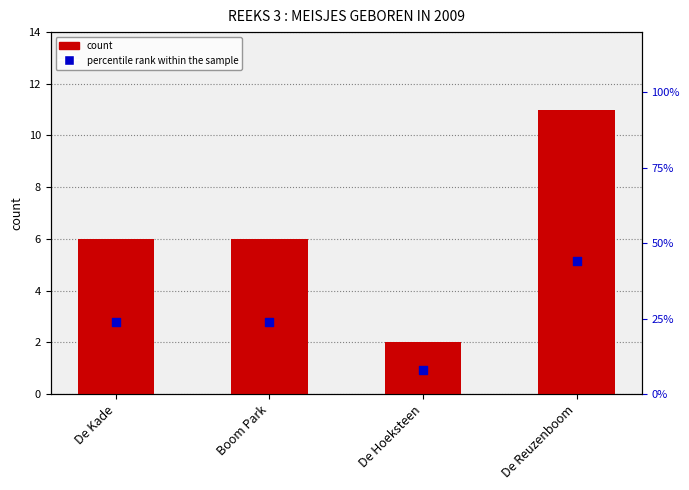

Which series contains the lowest Y value?

count